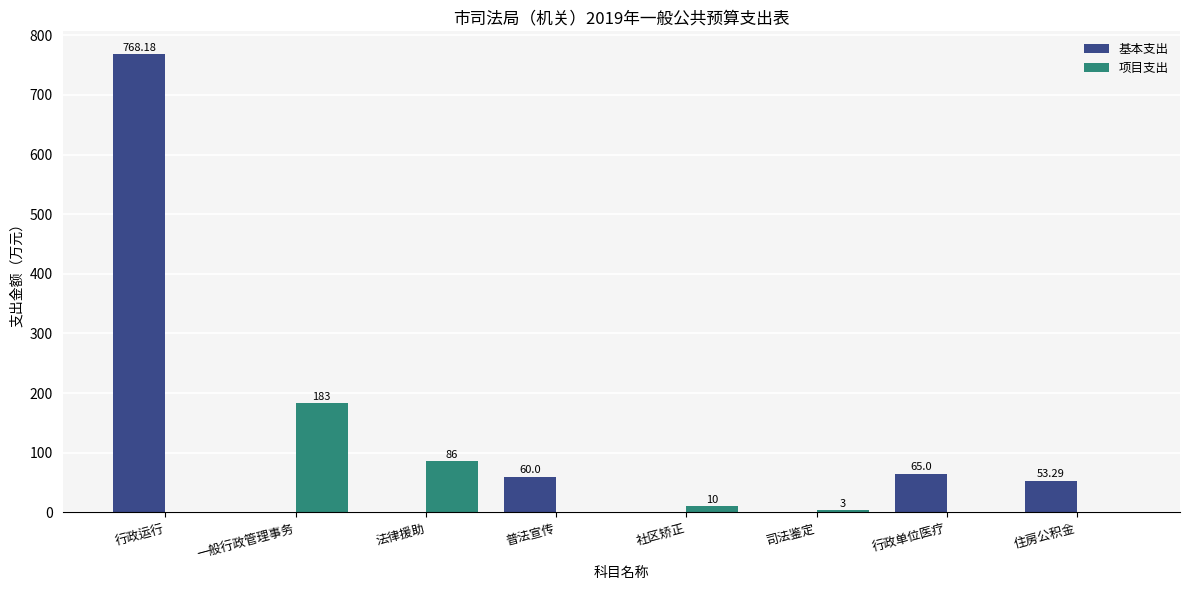

What is the sum of all 基本支出 values?

946.5